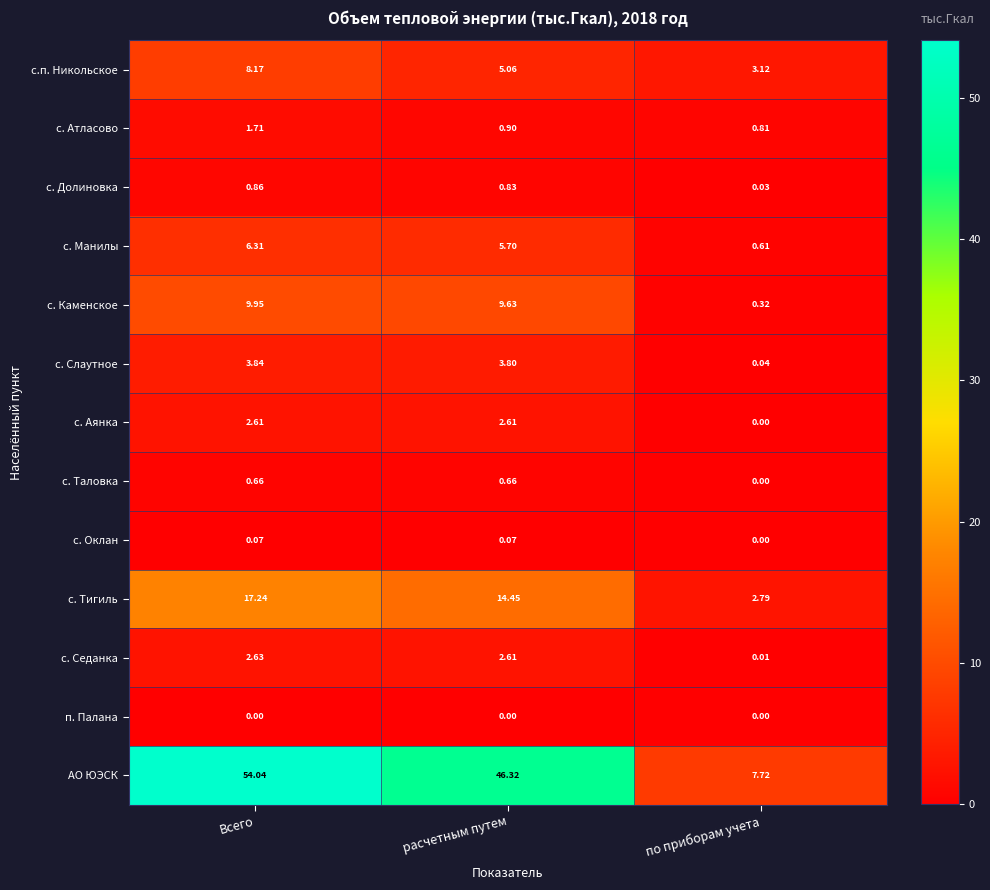

At which label is АО ЮЭСК closest to 30?

расчетным путем